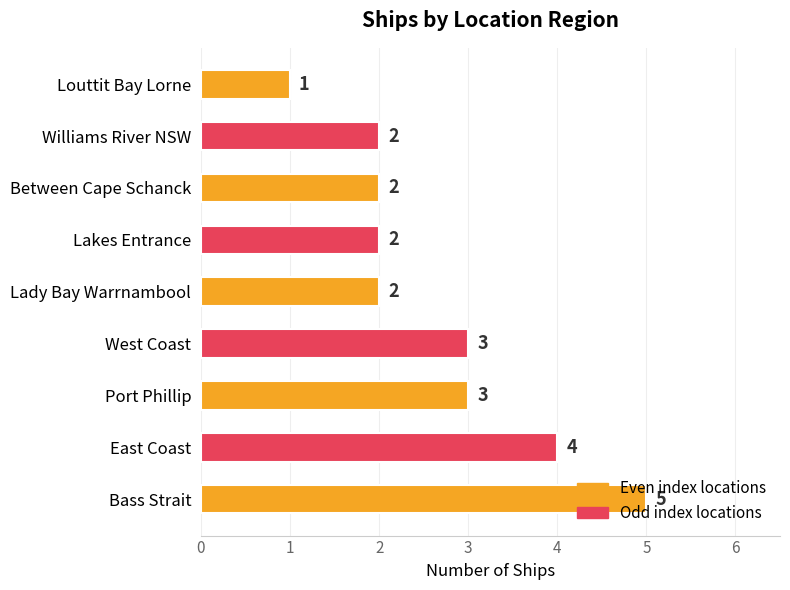

How many series are shown in this chart?

1